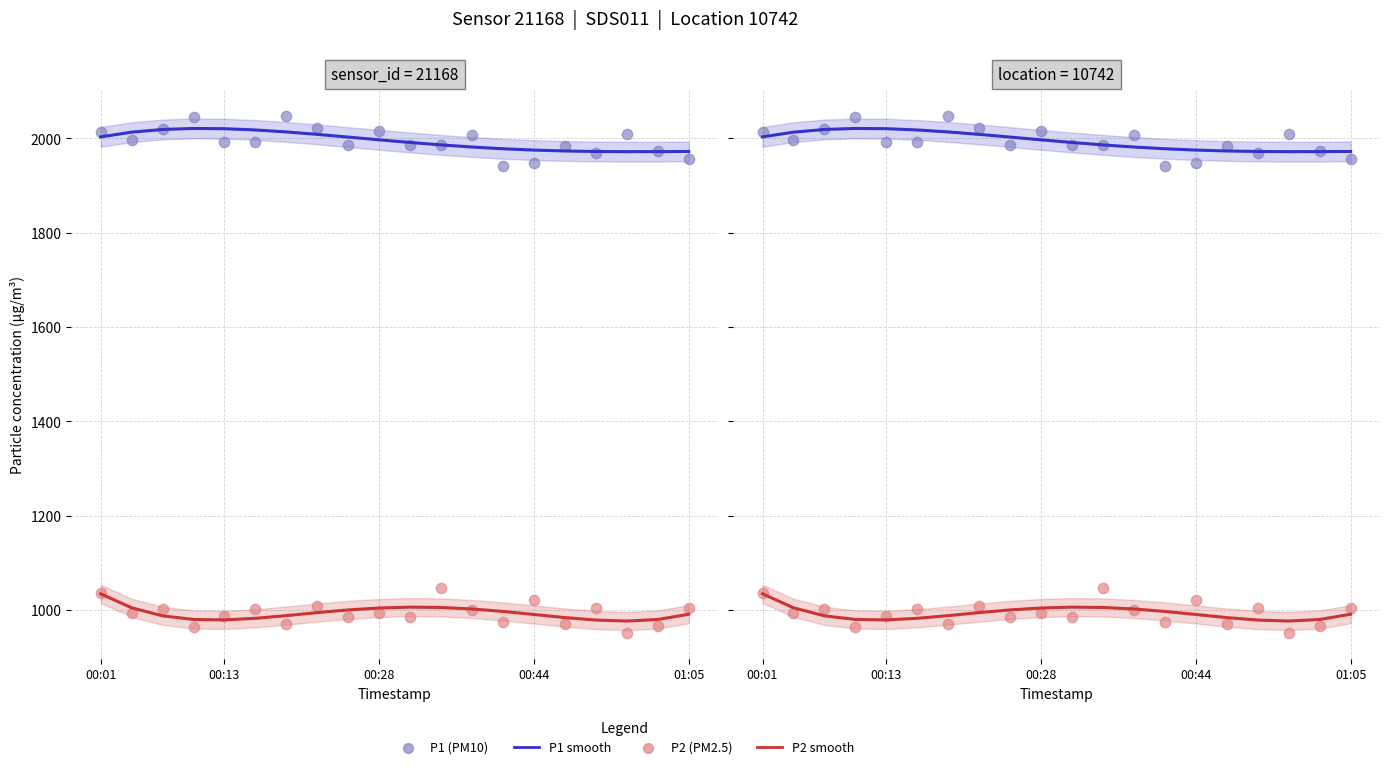

Which series contains the lowest Y value?

P2 (PM2.5)